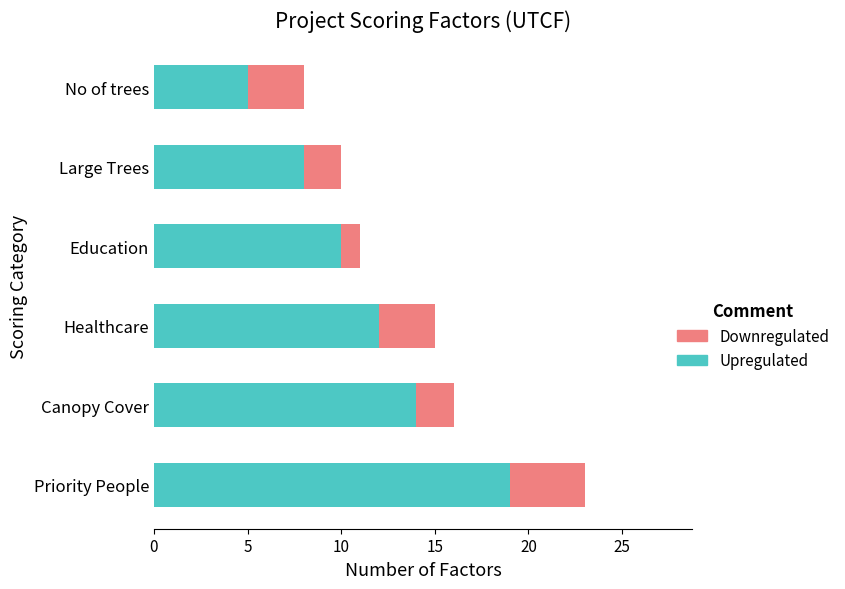

Rank the categories by Upregulated value from lowest to highest.

No of trees, Large Trees, Education, Healthcare, Canopy Cover, Priority People